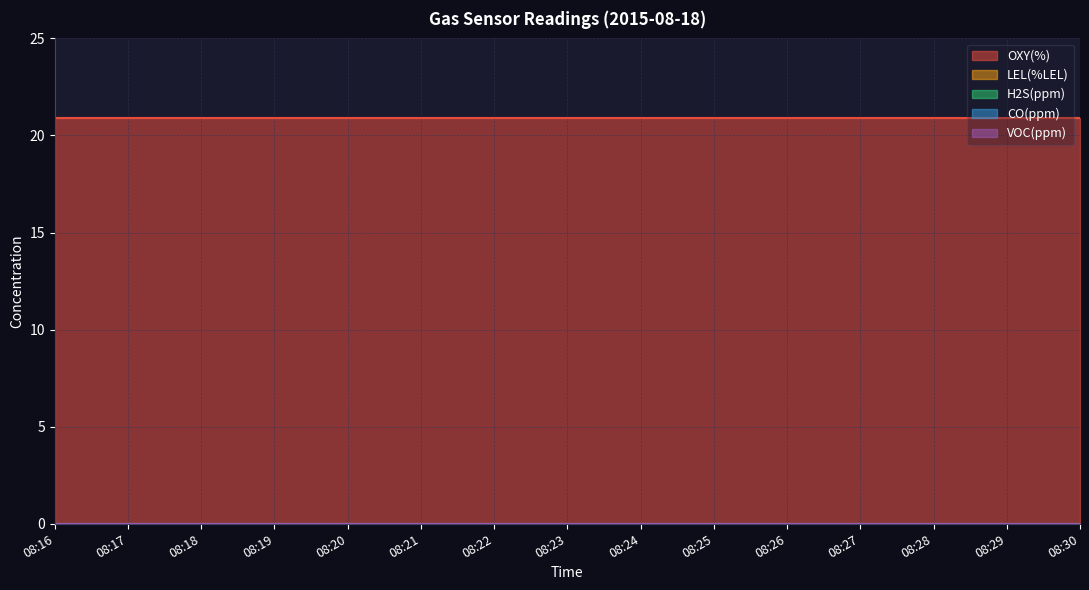

Reading left to right, extract all data points from this chart.

OXY(%): 20.9	20.9	20.9	20.9	20.9	20.9	20.9	20.9	20.9	20.9	20.9	20.9	20.9	20.9	20.9
LEL(%LEL): 0.0	0.0	0.0	0.0	0.0	0.0	0.0	0.0	0.0	0.0	0.0	0.0	0.0	0.0	0.0
H2S(ppm): 0.0	0.0	0.0	0.0	0.0	0.0	0.0	0.0	0.0	0.0	0.0	0.0	0.0	0.0	0.0
CO(ppm): 0.0	0.0	0.0	0.0	0.0	0.0	0.0	0.0	0.0	0.0	0.0	0.0	0.0	0.0	0.0
VOC(ppm): 0.0	0.0	0.0	0.0	0.0	0.0	0.0	0.0	0.0	0.0	0.0	0.0	0.0	0.0	0.0